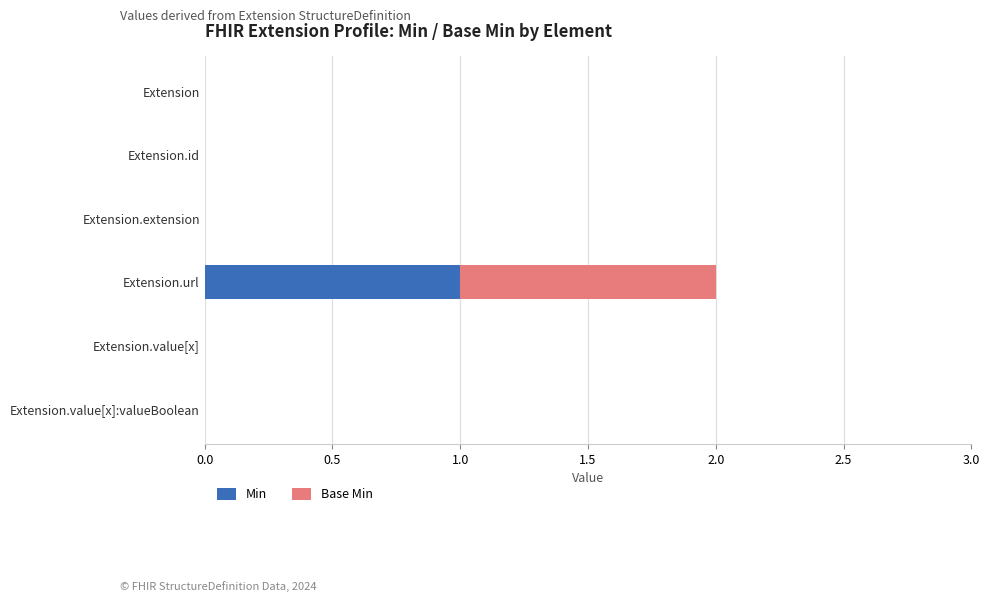

What are all the series names shown in the legend?

Min, Base Min